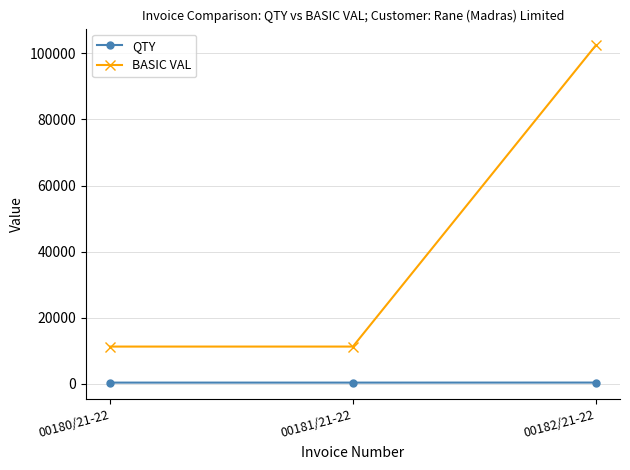

How many categories are shown in the chart?

3